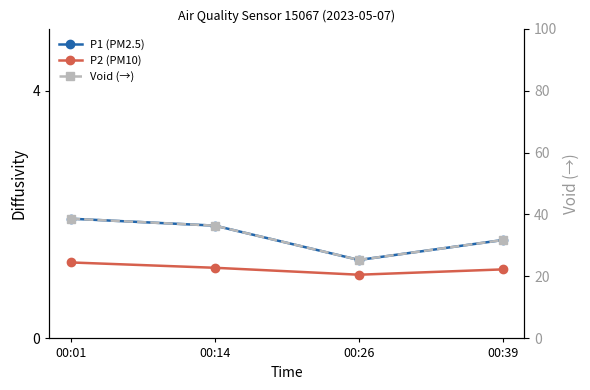

True or false: P1 (PM2.5) and Void (→) cross at least once.

False